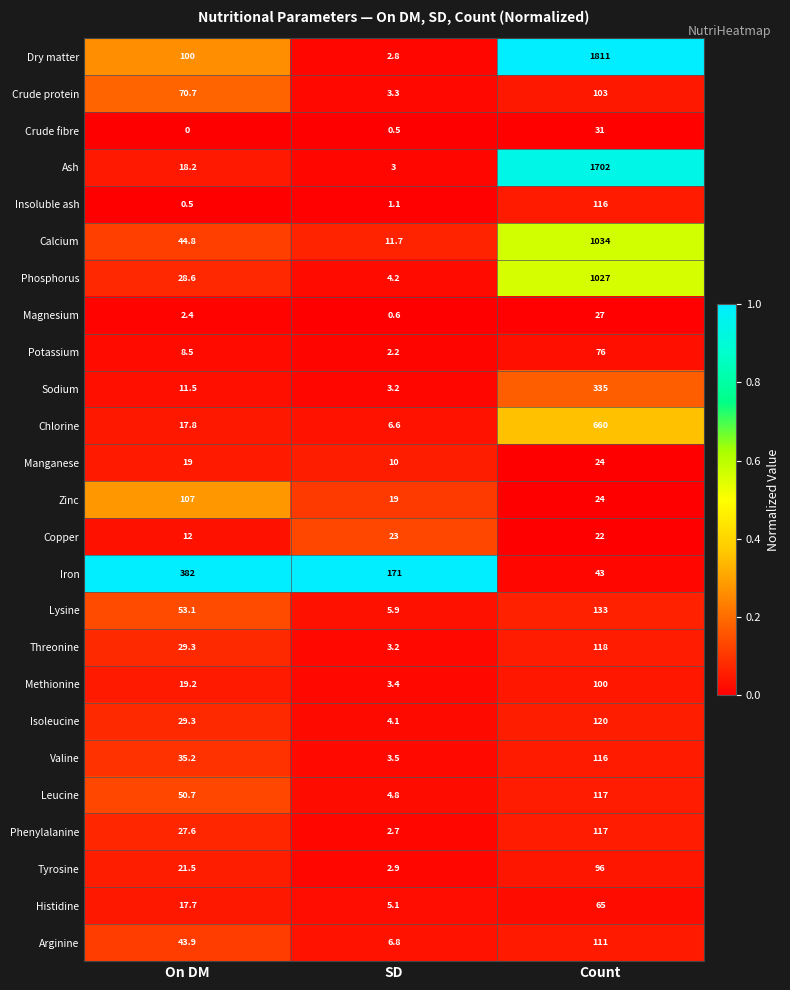

What is the greatest value displayed?

1811.0